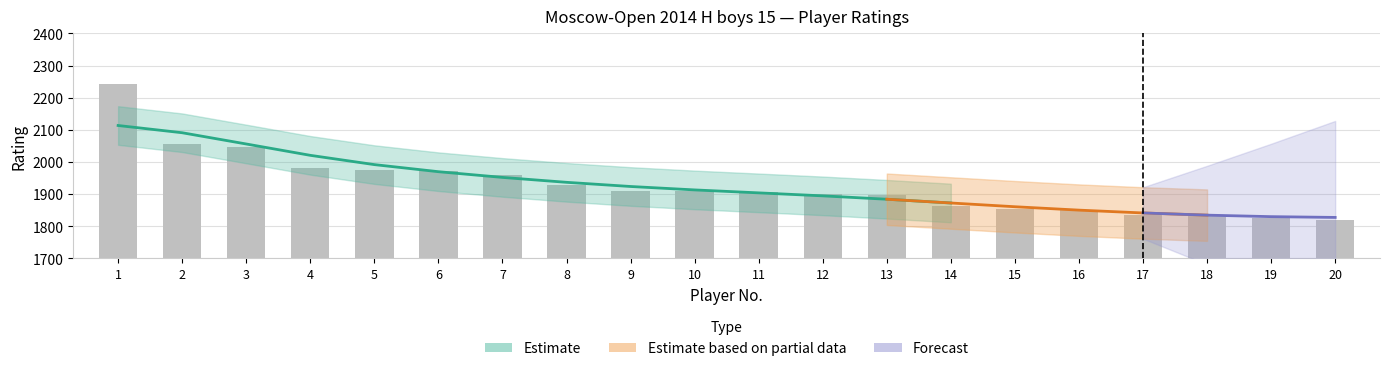

True or false: the data shows 910 at 11.

False